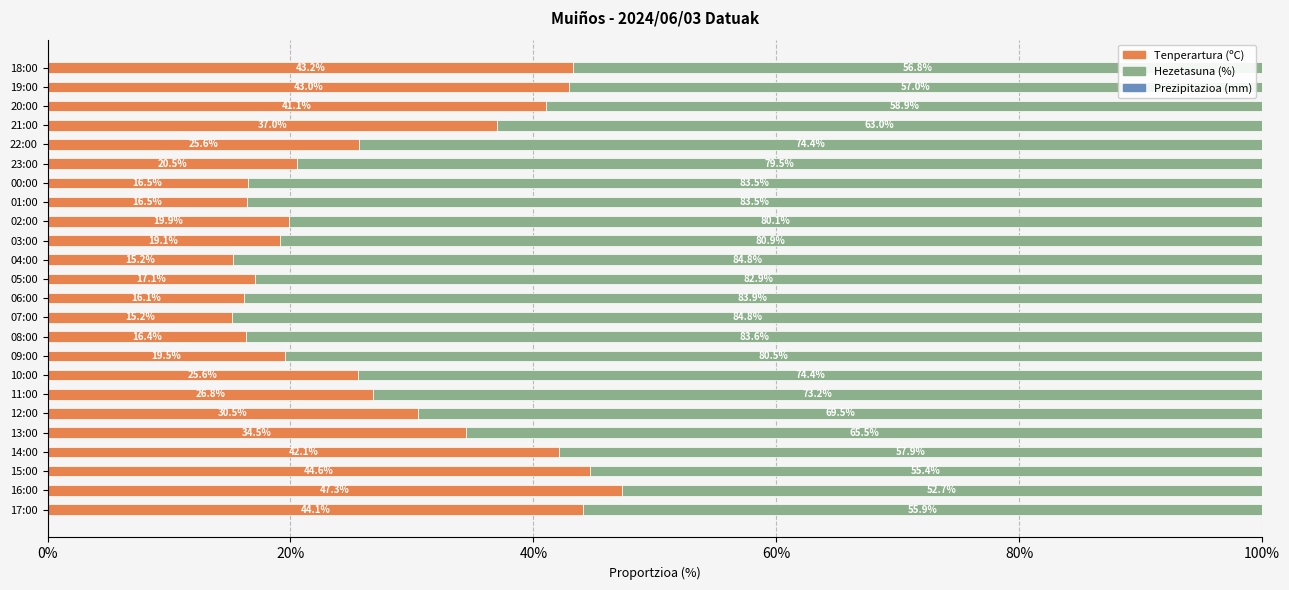

What is the total value across all series at 17:00?

100.0